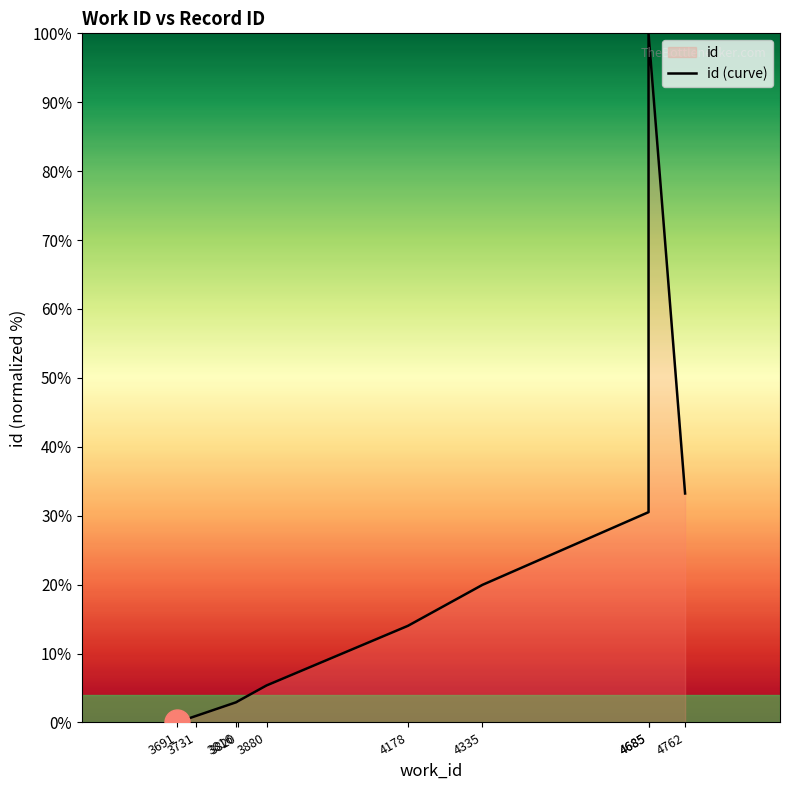

Between 4685 and 3820, which is larger?

4685